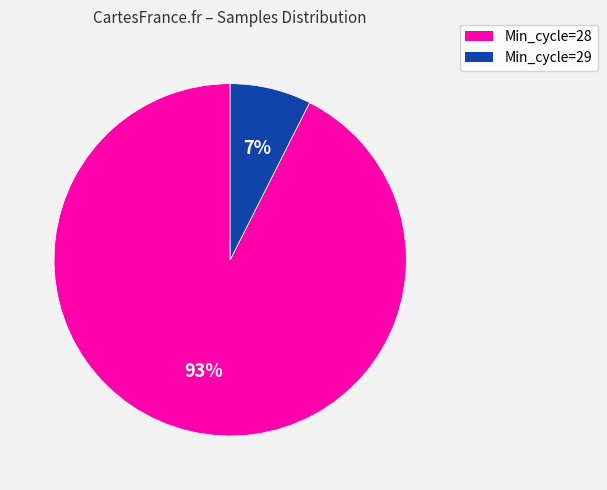

Is there a majority slice in this chart?

Yes